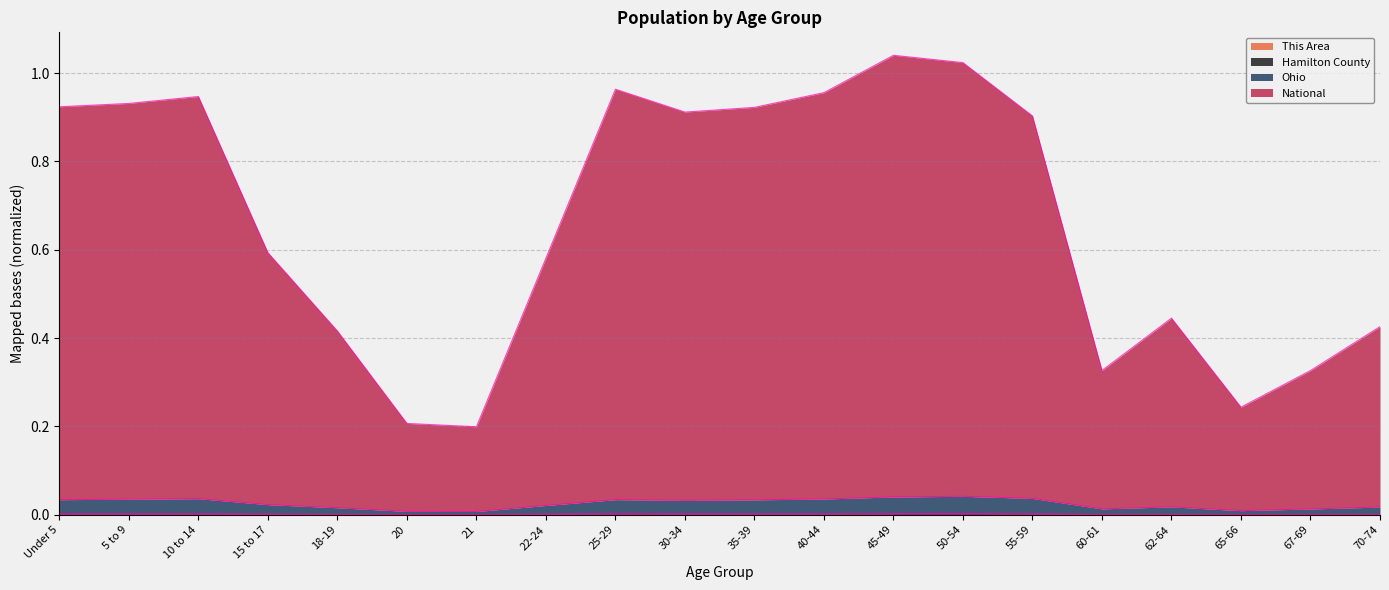

Between 40-44 and 45-49, which series saw the biggest shift?

National